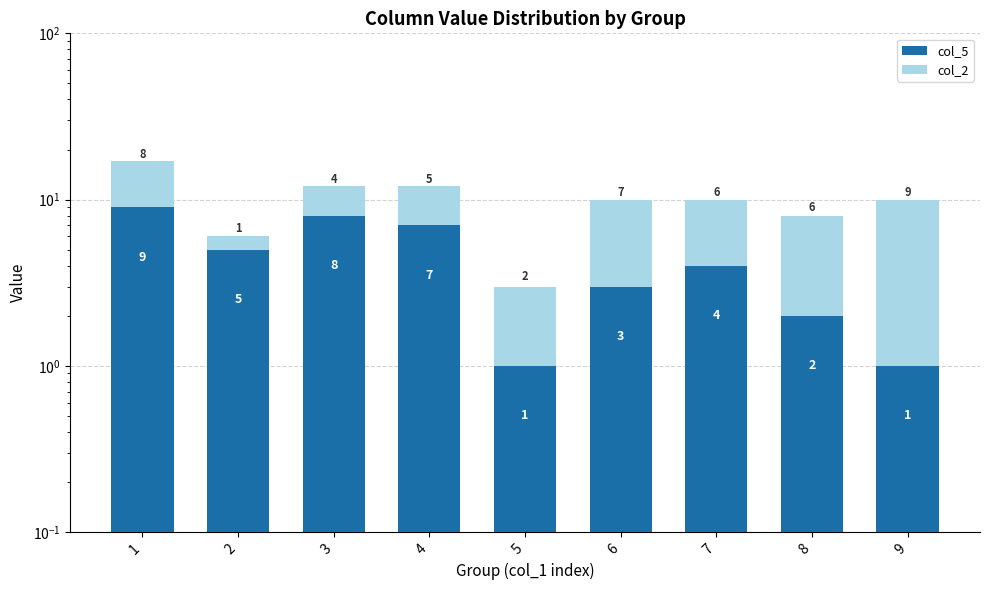

What is the spread (max minus min) of values at 5?

1